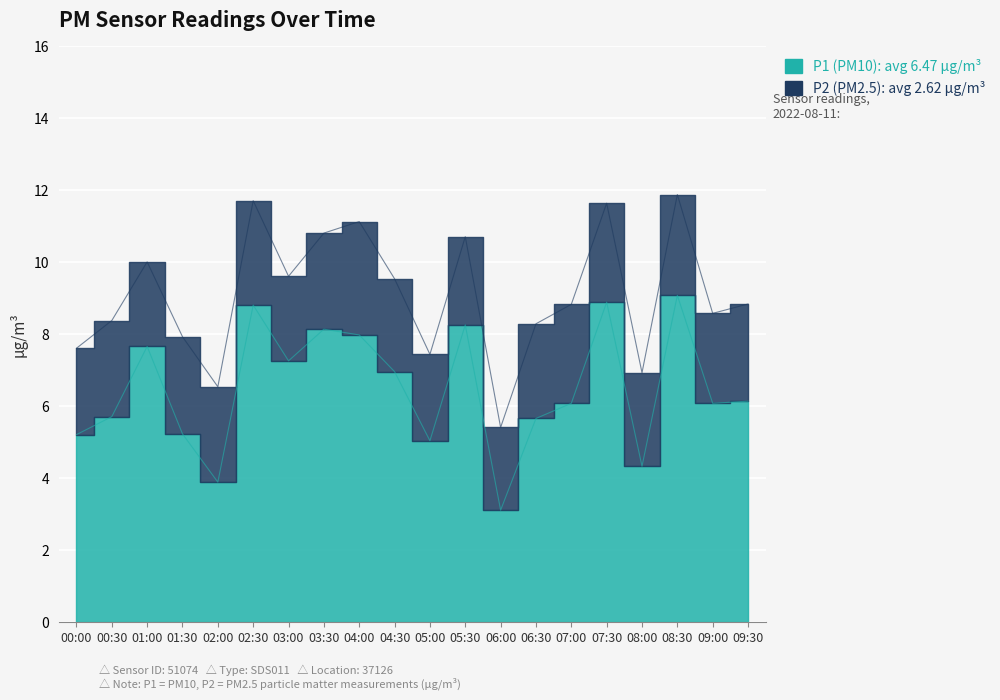

What is the ratio of the value at 06:00 to the value at 07:00?

0.5